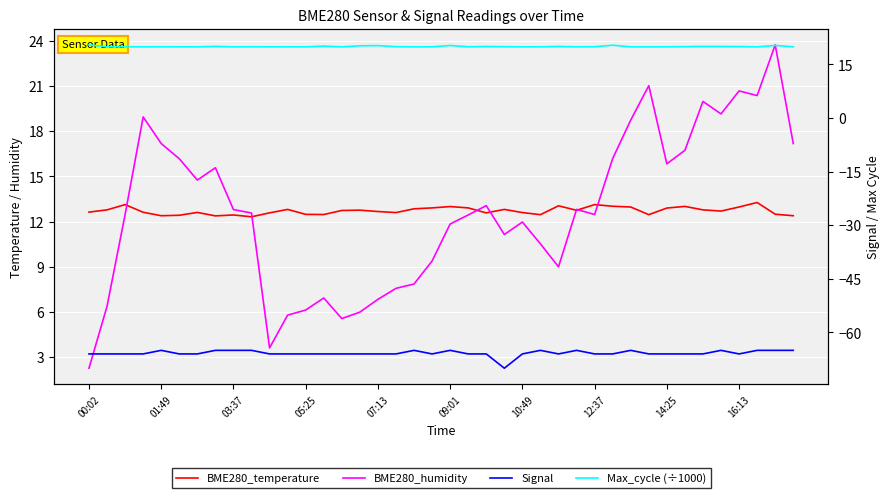

What position from the right is 21?

19